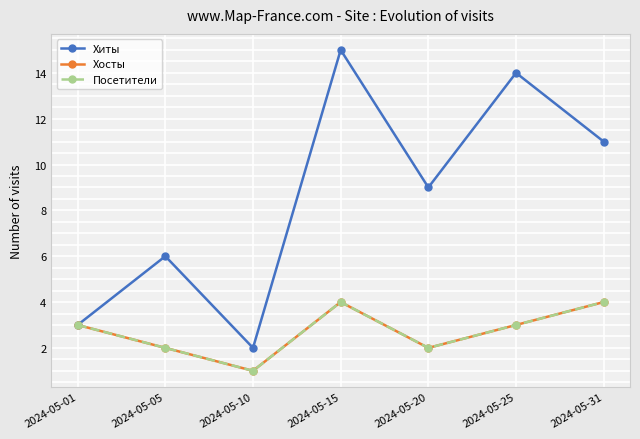

What is the lowest value of the Посетители series?

1